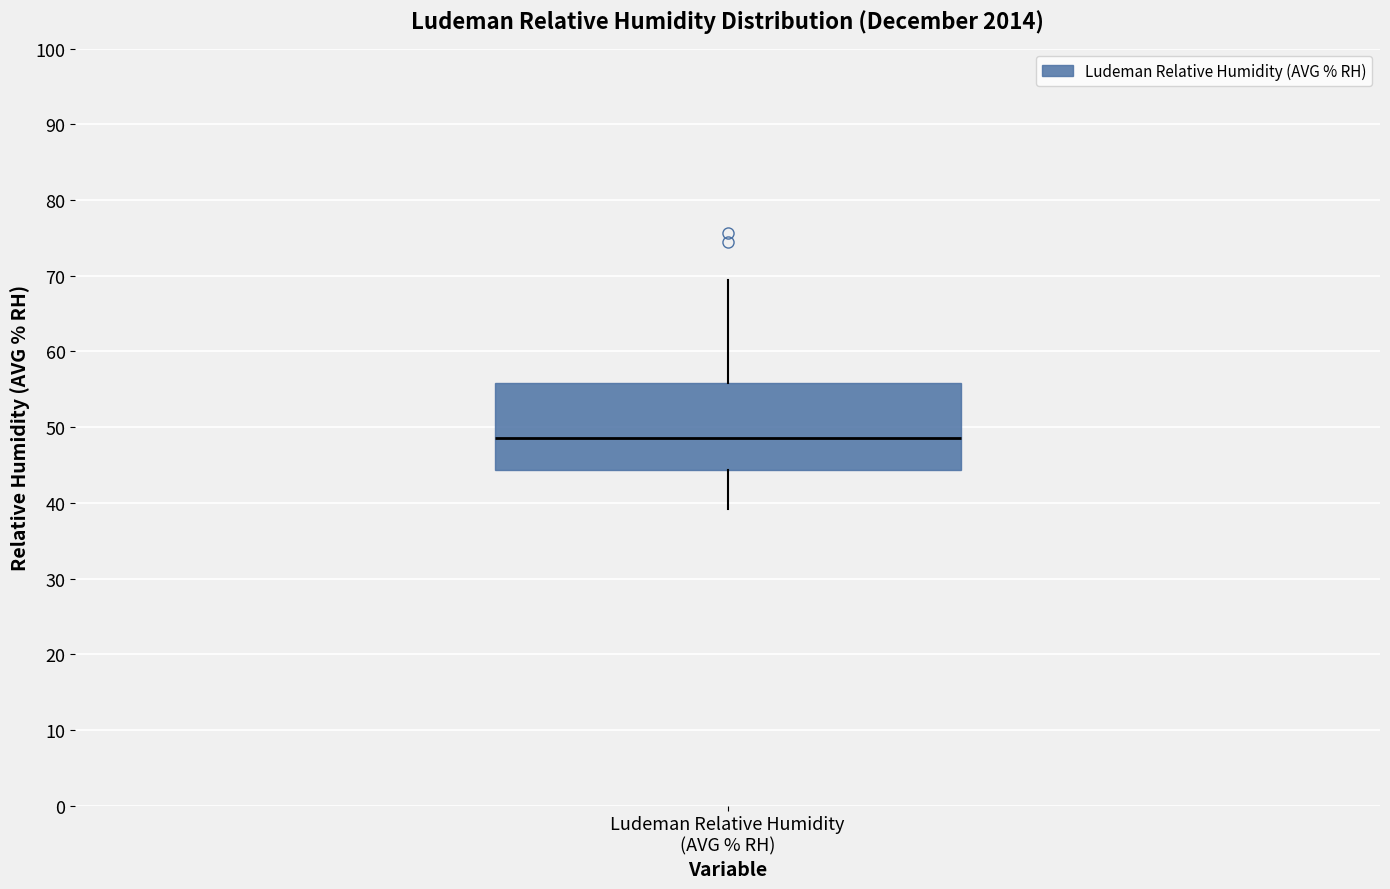

Where does the lower whisker of the box for Ludeman Relative Humidity (AVG % RH) end on the y-axis? The values are not printed on the chart, so give them approximately, as read against the axis.

39